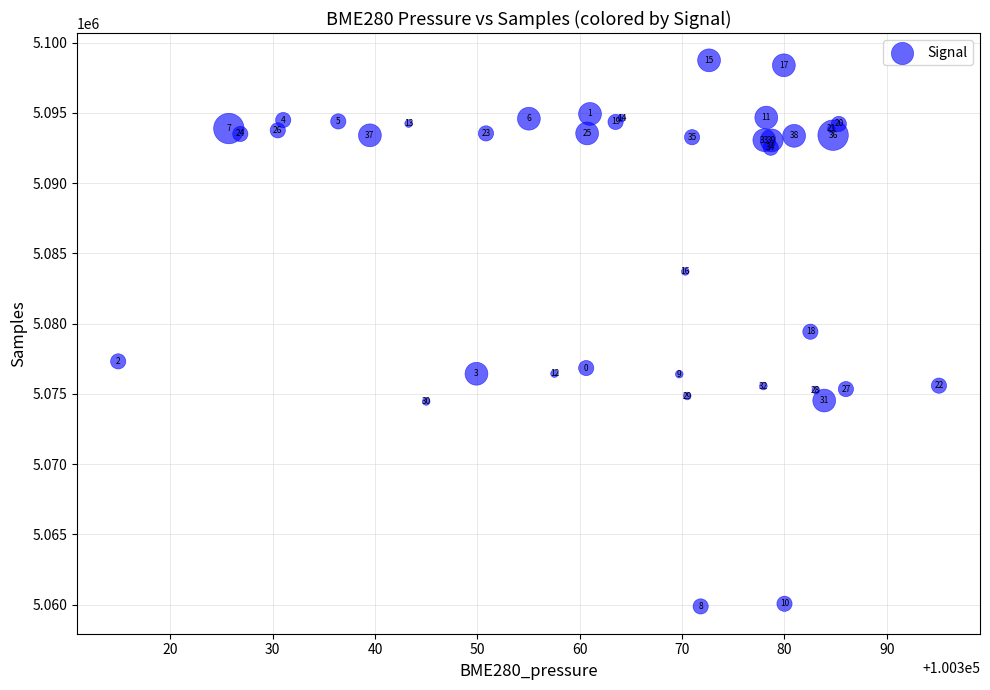

What Y value in the scatter plot is closest to 5079300?

5079417